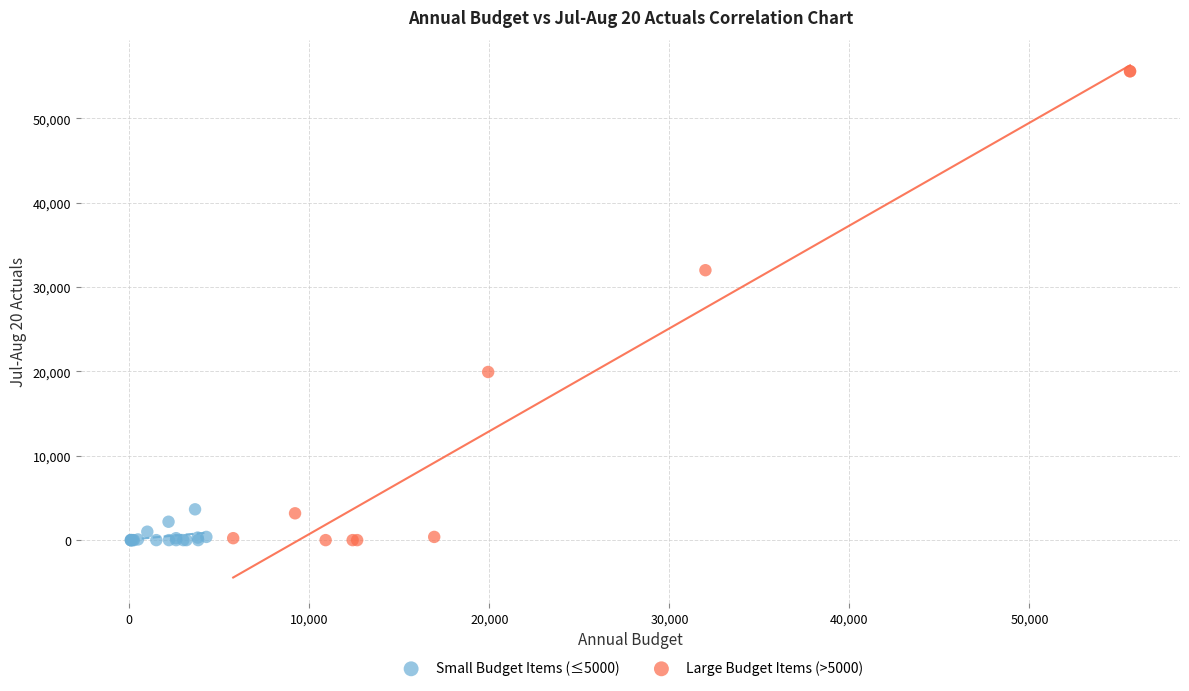

Which series contains the highest Y value?

Large Budget Items (>5000)